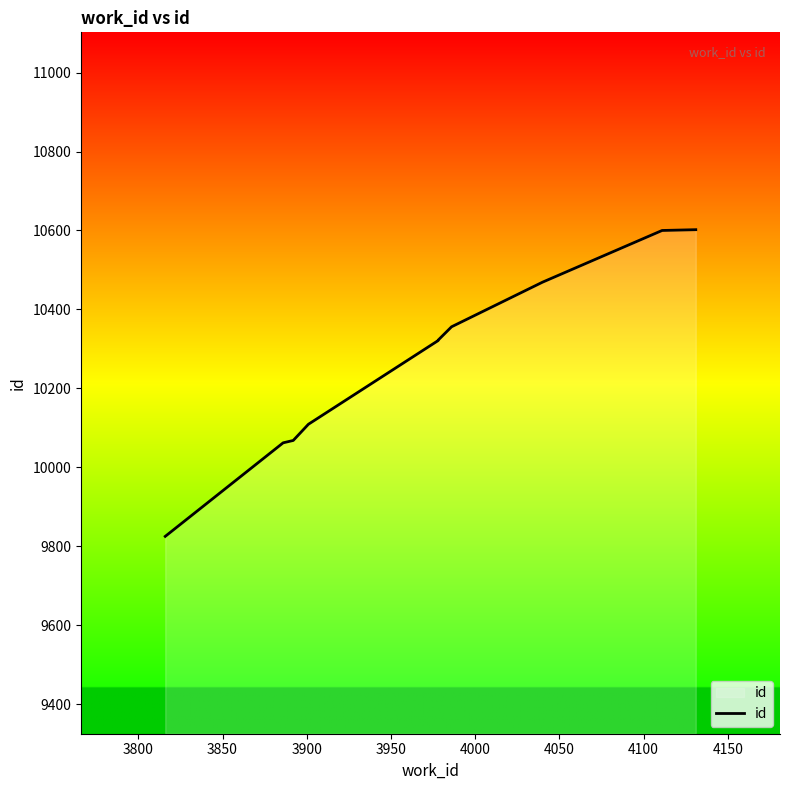

Reading right to left, extract all data points from this chart.

10602	10600	10469	10356	10322	10321	10109	10068	10062	9825